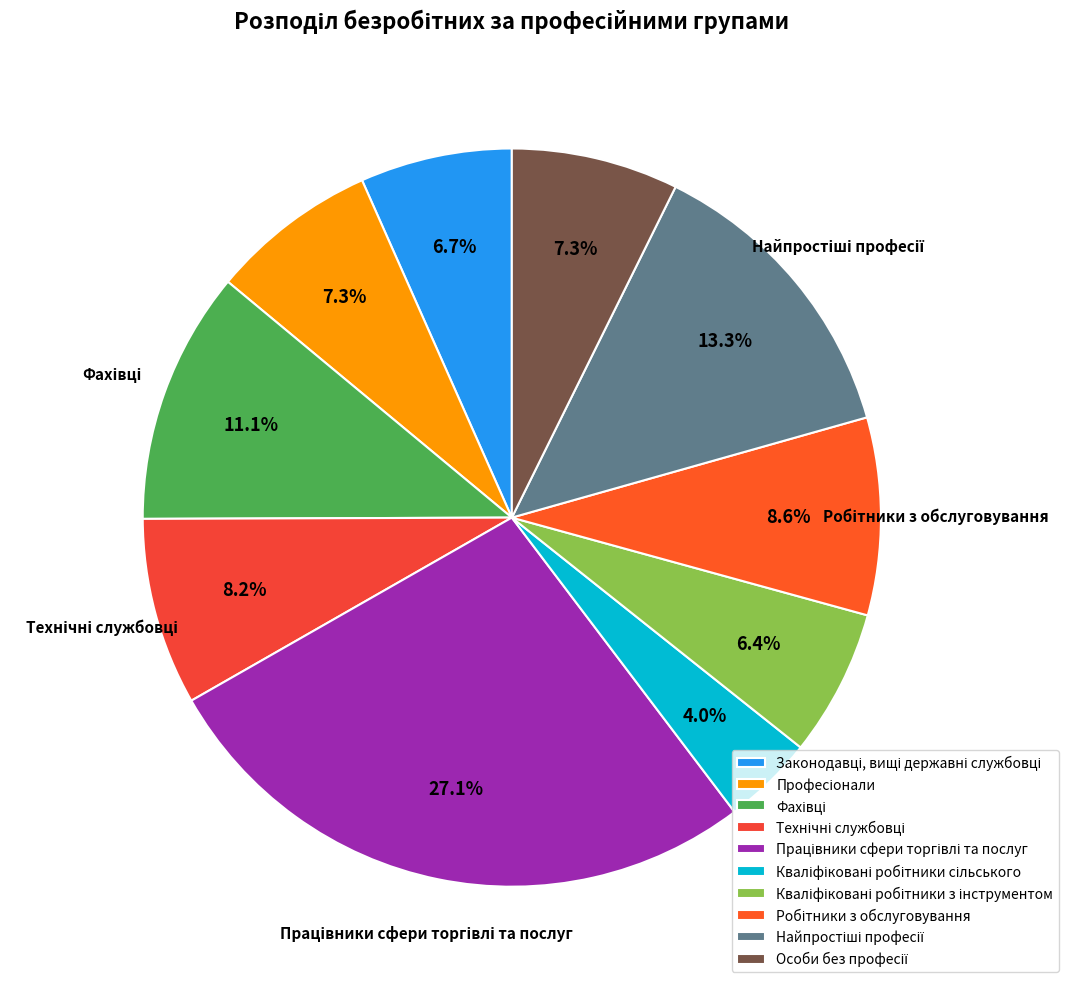

To the nearest percent, what percentage of the pie is Професіонали?

7%